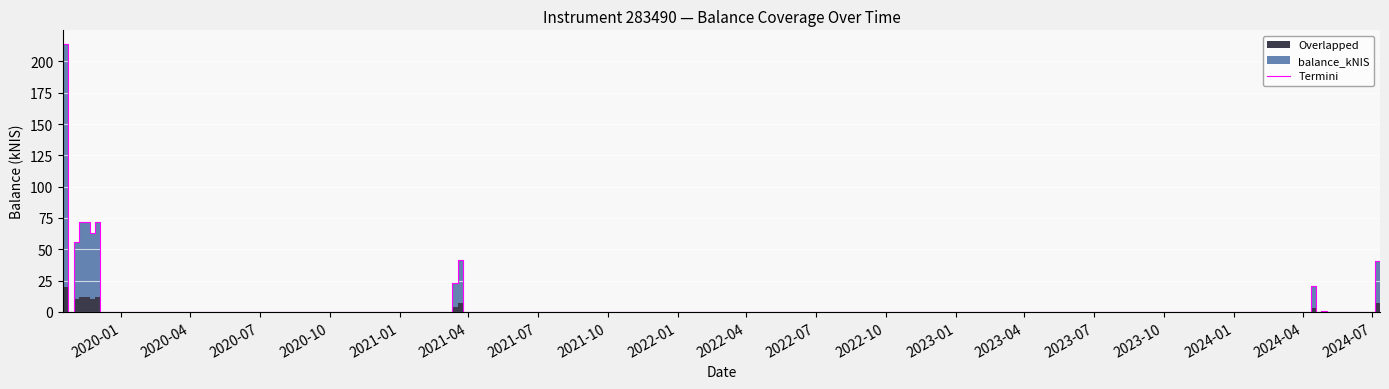

How many positive values are there?

11